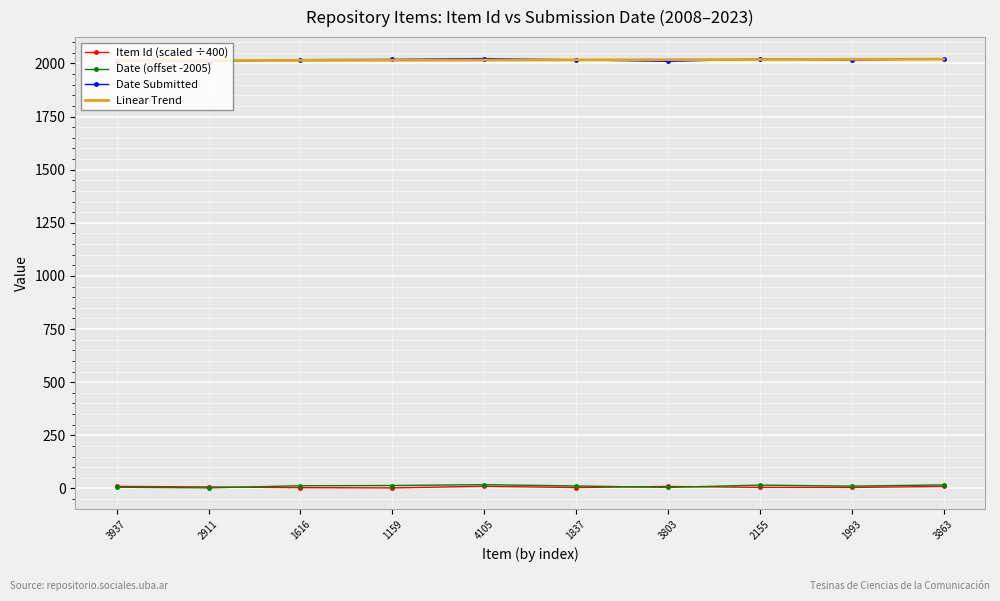

True or false: Date (offset -2005) and Linear Trend intersect in this chart.

False